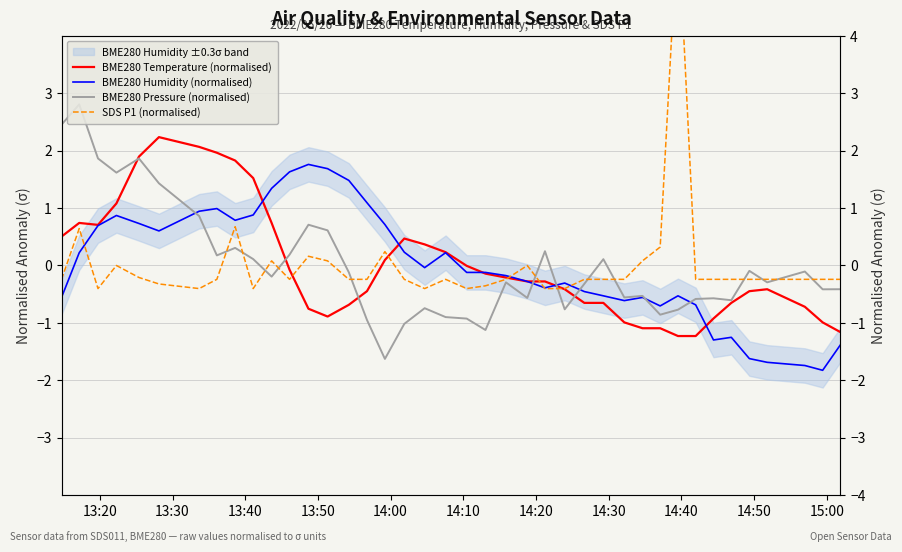

How many data points does each series have?

40